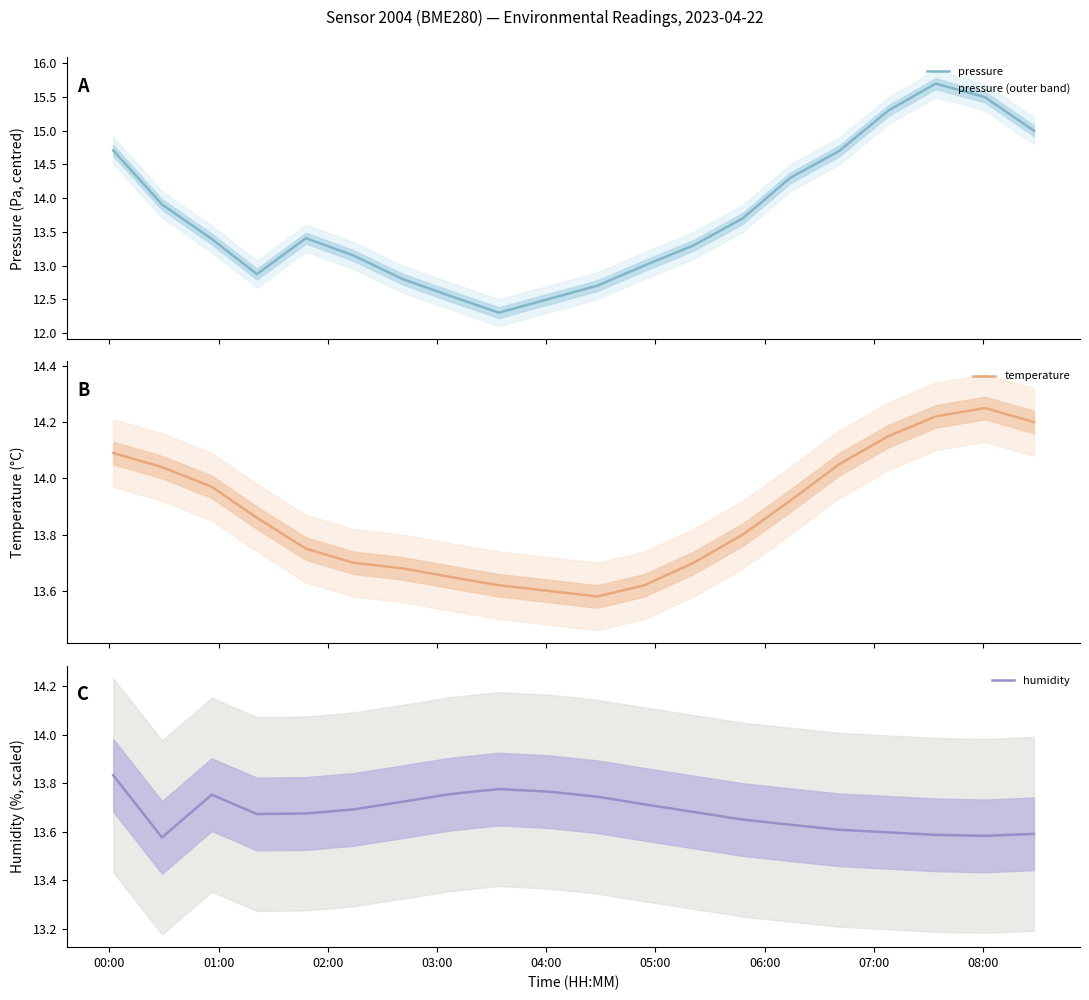

What is the maximum value for humidity?

13.8